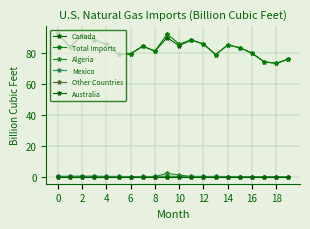

Which series has the widest spread of values?

Total Imports